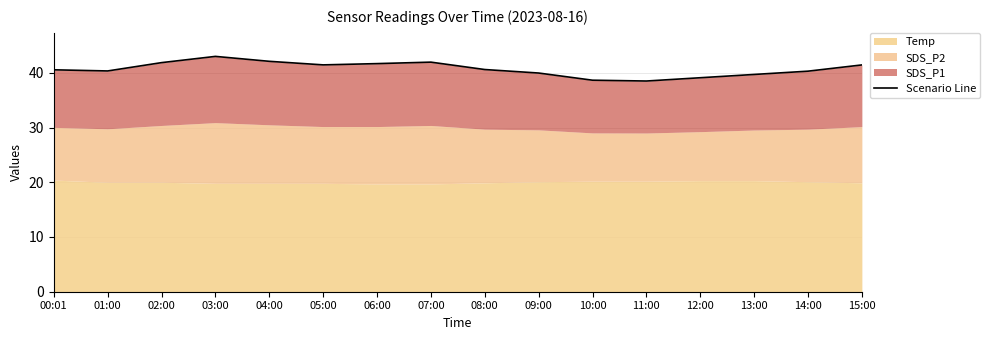

The chart shows a value of 59.7 at 14:00. True or false?

False